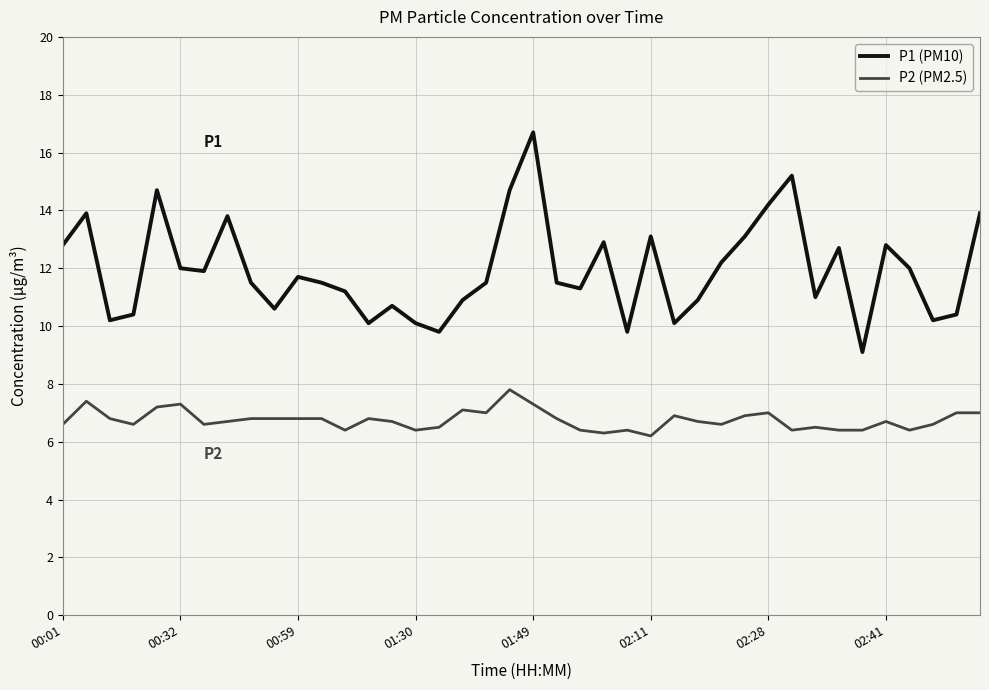

List the series in order of their overall mean, highest first.

P1 (PM10), P2 (PM2.5)